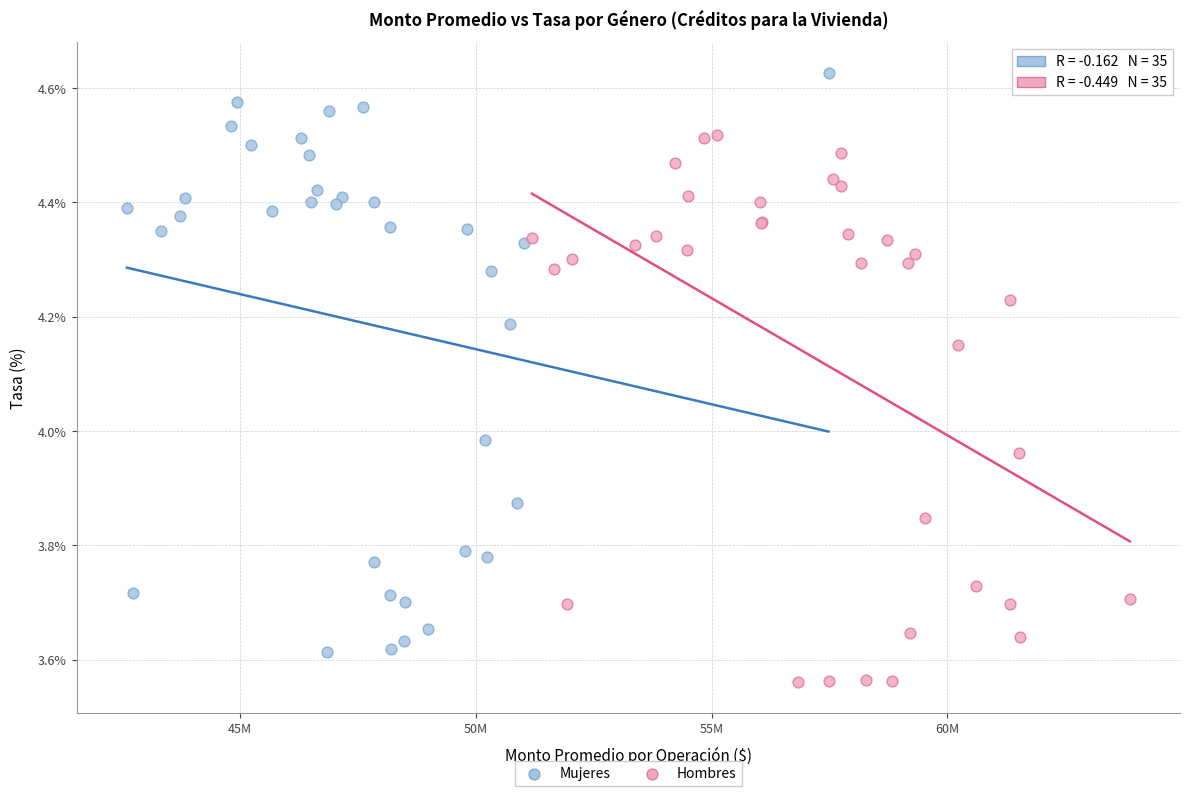

What are all the series names shown in the legend?

Mujeres, Hombres